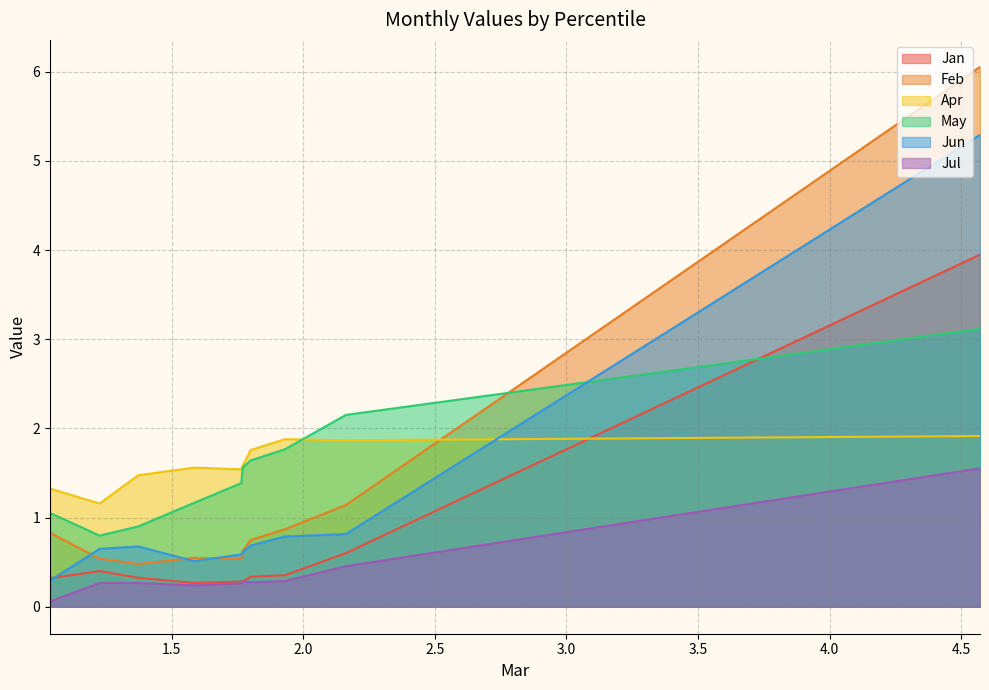

True or false: Jan has a value of 0.5 at pct95.

False